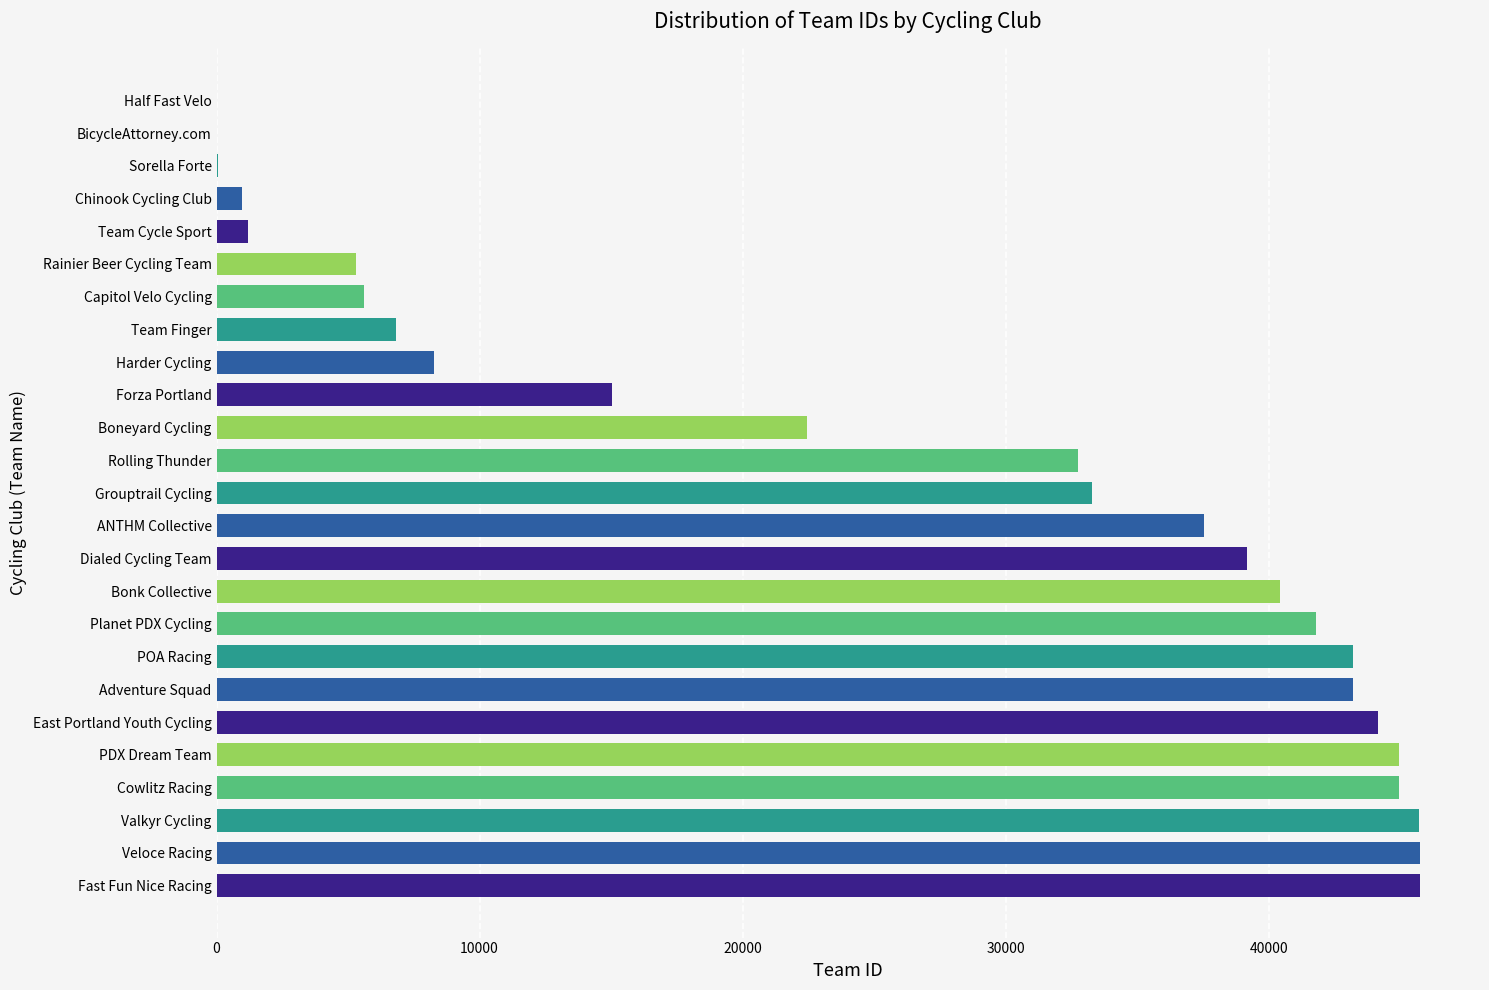

What value does the data have at Fast Fun Nice Racing?

45747